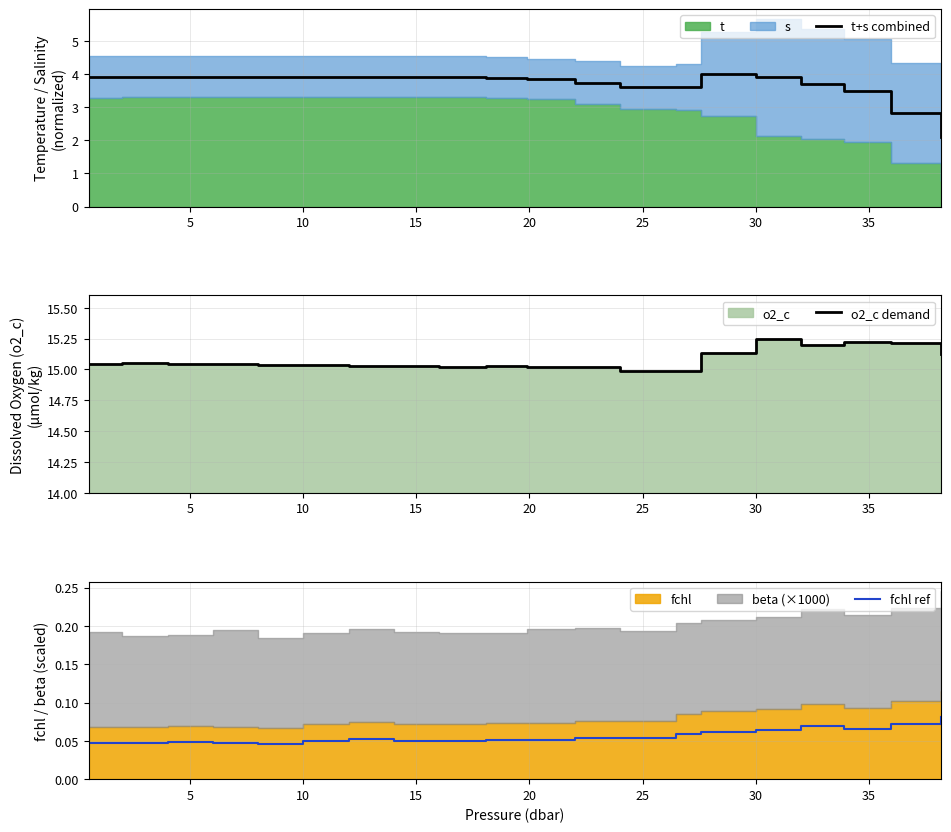

How many lines are shown in the chart?

3